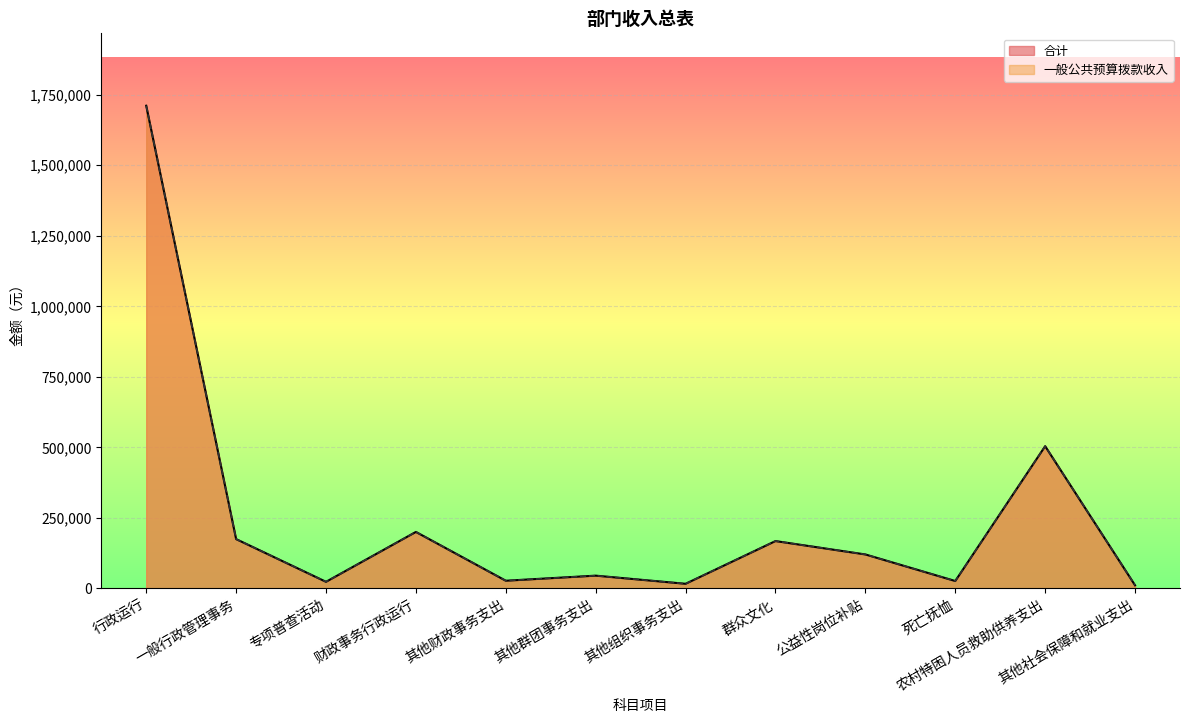

True or false: 合计 and 一般公共预算拨款收入 intersect in this chart.

False